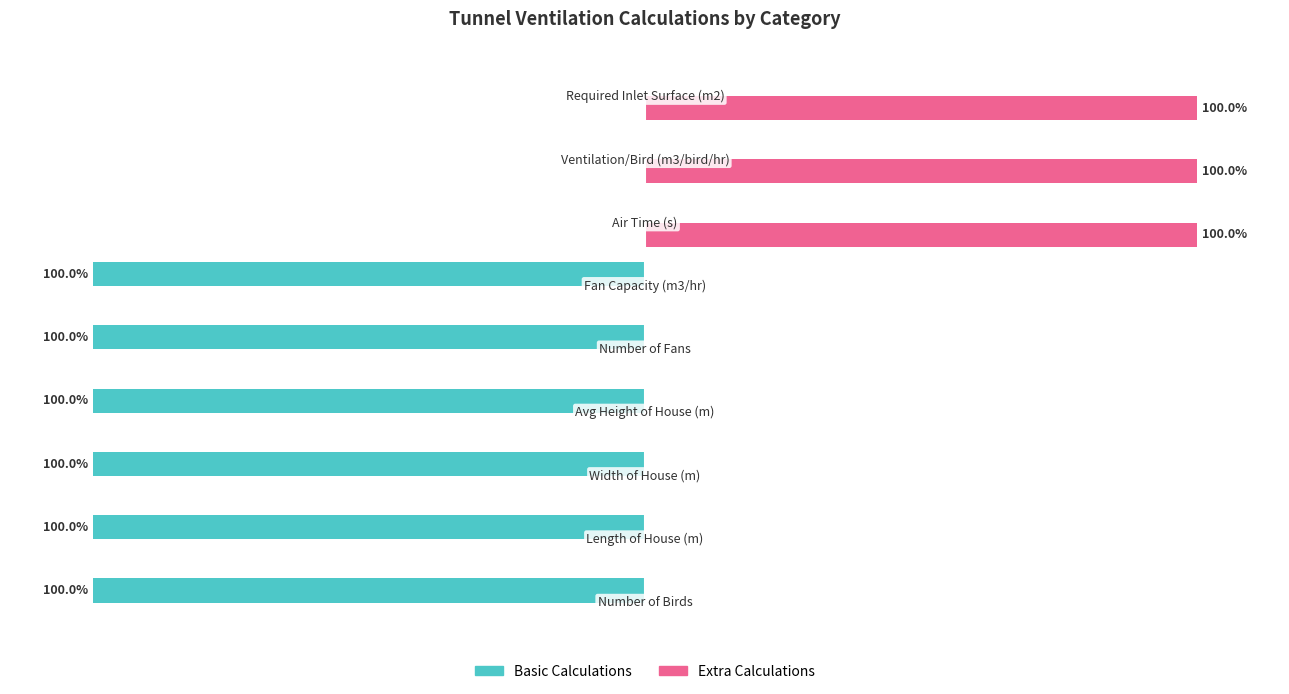

Which series has the largest total across all categories?

Extra Calculations